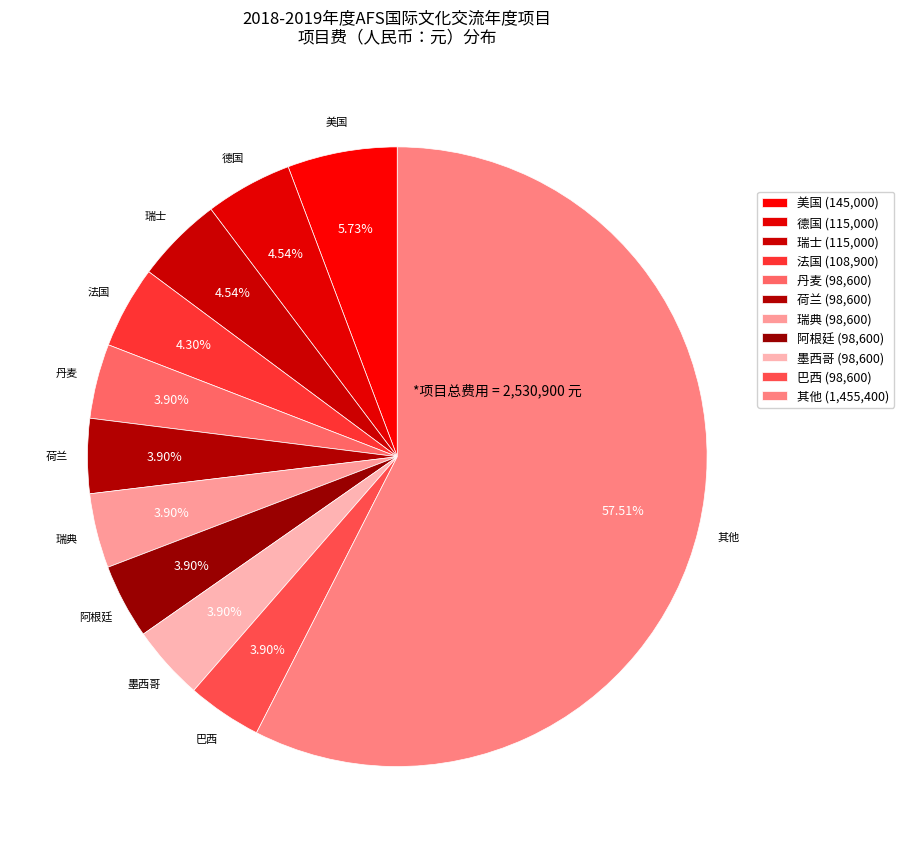

How many segments does this pie chart have?

11